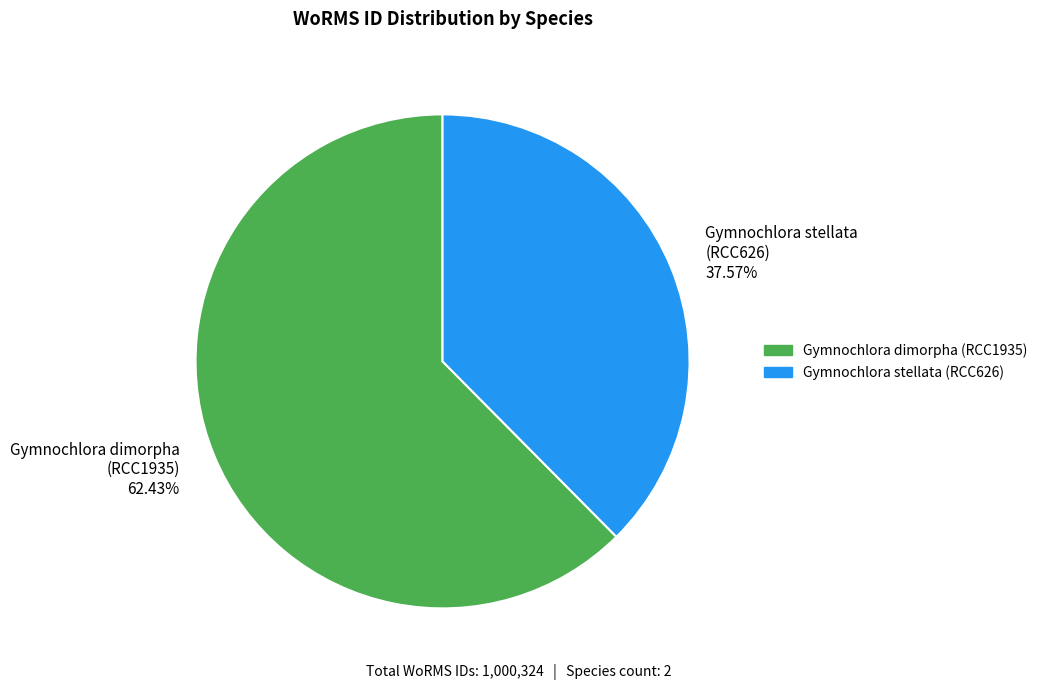

Does Gymnochlora dimorpha (RCC1935) represent more than half of the total?

Yes